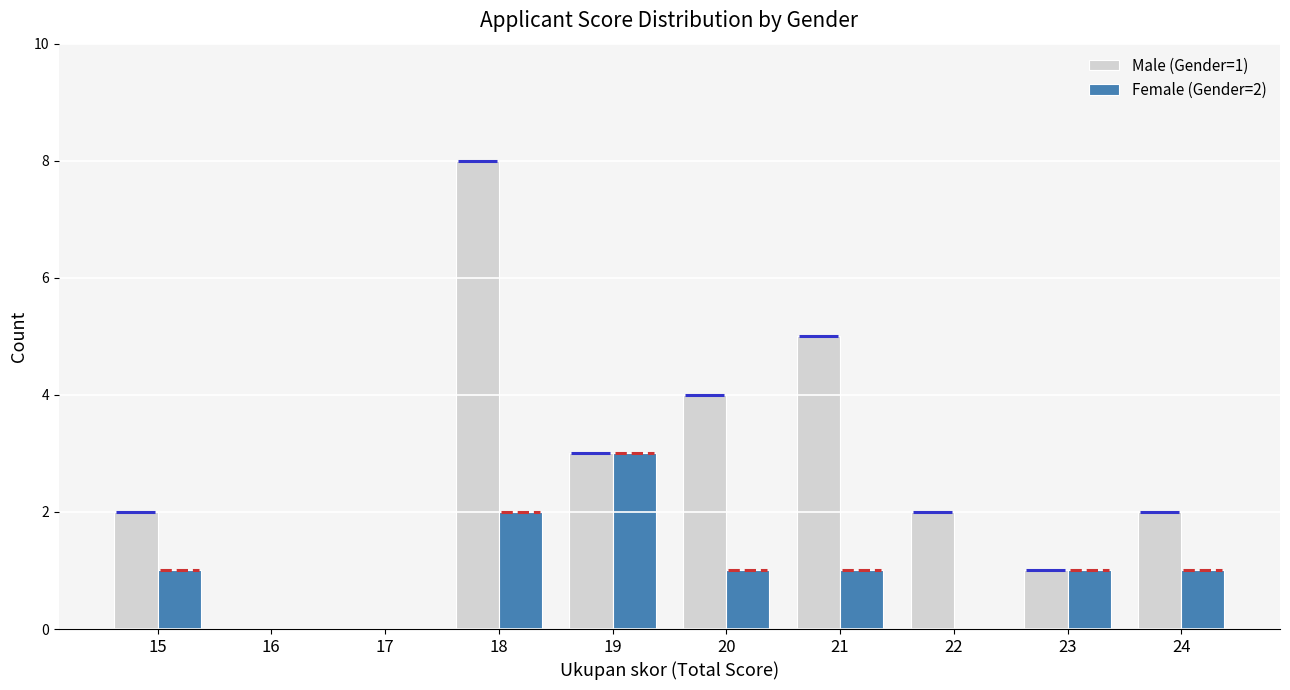

At which label does Female (Gender=2) reach its peak?

19